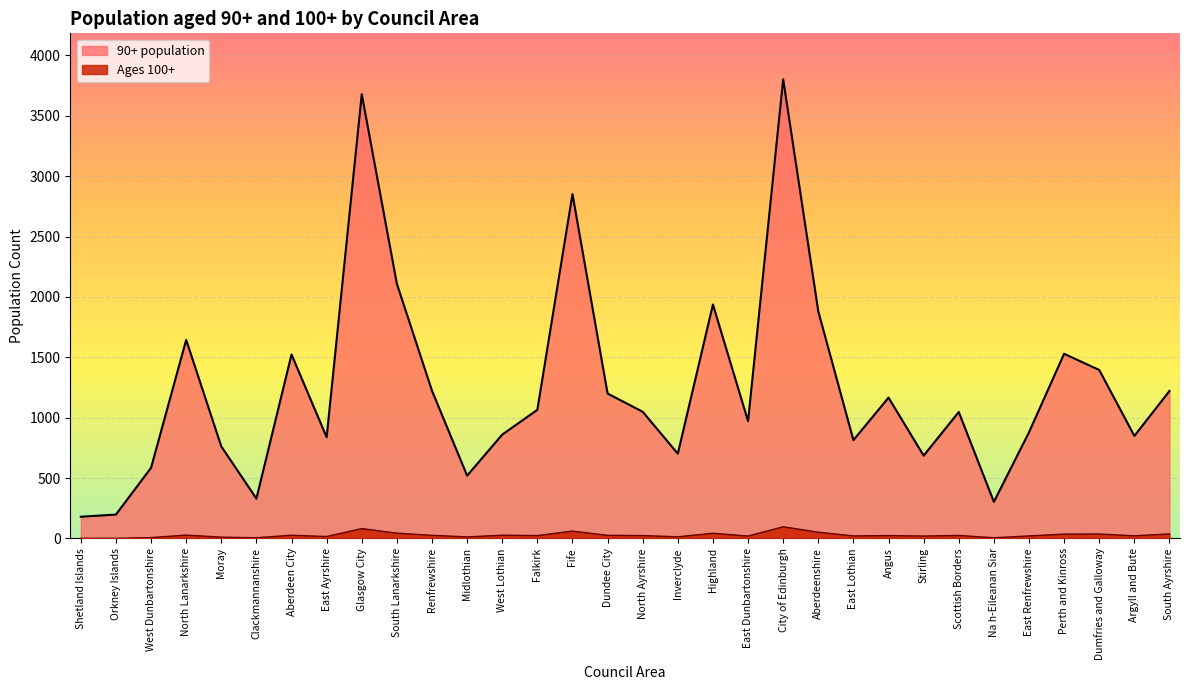

True or false: Ages 100+ and 90+ population cross at least once.

False